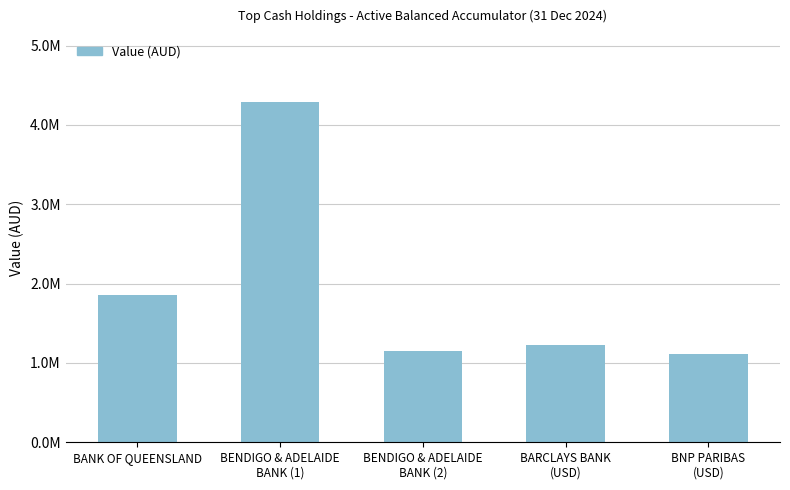

What is the label of the 2nd bar from the left?

BENDIGO & ADELAIDE
BANK (1)